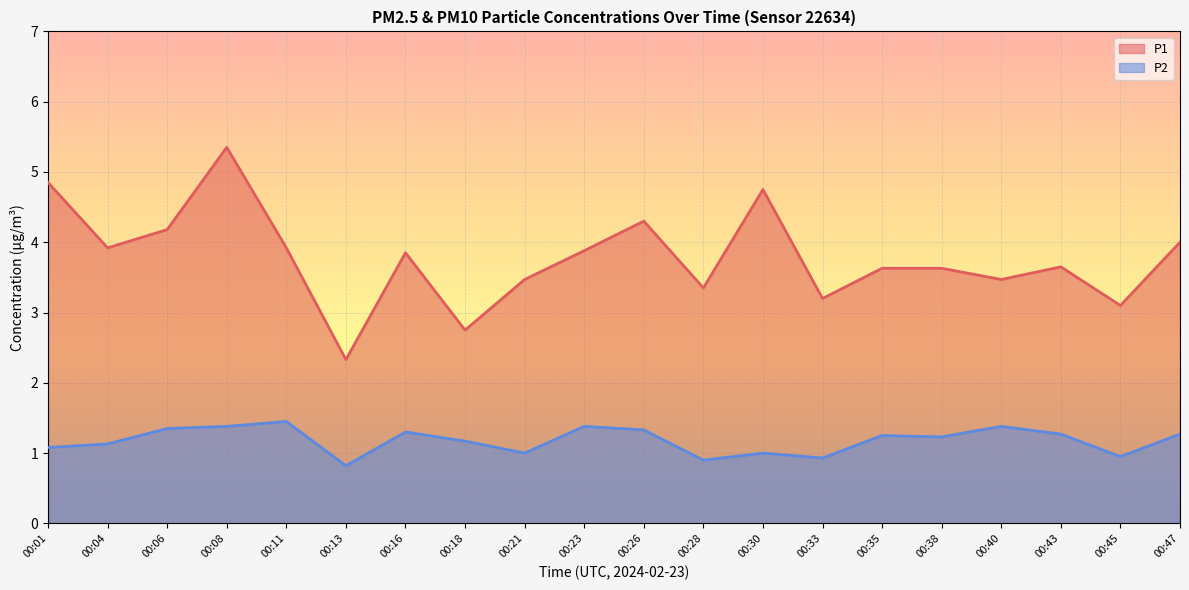

Reading right to left, extract all data points from this chart.

P1: 00:47=4.0	00:45=3.1	00:43=3.6	00:40=3.5	00:38=3.6	00:35=3.6	00:33=3.2	00:30=4.8	00:28=3.4	00:26=4.3	00:23=3.9	00:21=3.5	00:18=2.8	00:16=3.9	00:13=2.3	00:11=3.9	00:08=5.3	00:06=4.2	00:04=3.9	00:01=4.8
P2: 00:47=1.3	00:45=0.9	00:43=1.3	00:40=1.4	00:38=1.2	00:35=1.2	00:33=0.9	00:30=1.0	00:28=0.9	00:26=1.3	00:23=1.4	00:21=1.0	00:18=1.2	00:16=1.3	00:13=0.8	00:11=1.4	00:08=1.4	00:06=1.4	00:04=1.1	00:01=1.1